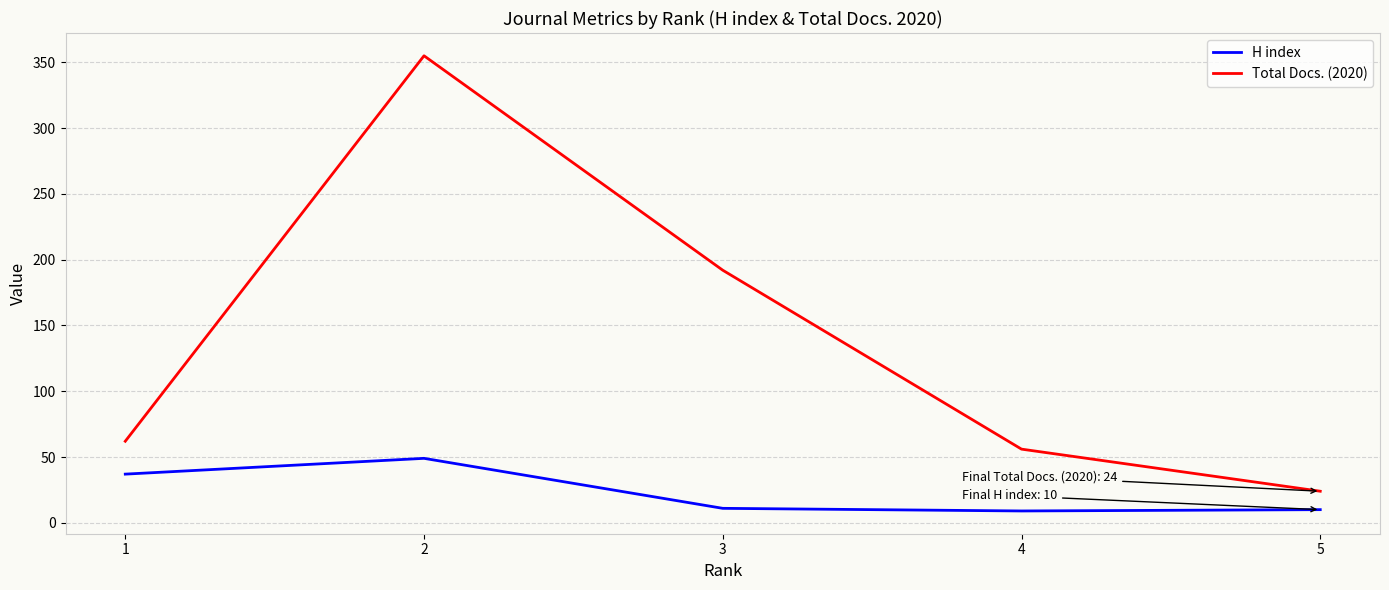

At 3, list the series in order from smallest to largest.

H index, Total Docs. (2020)